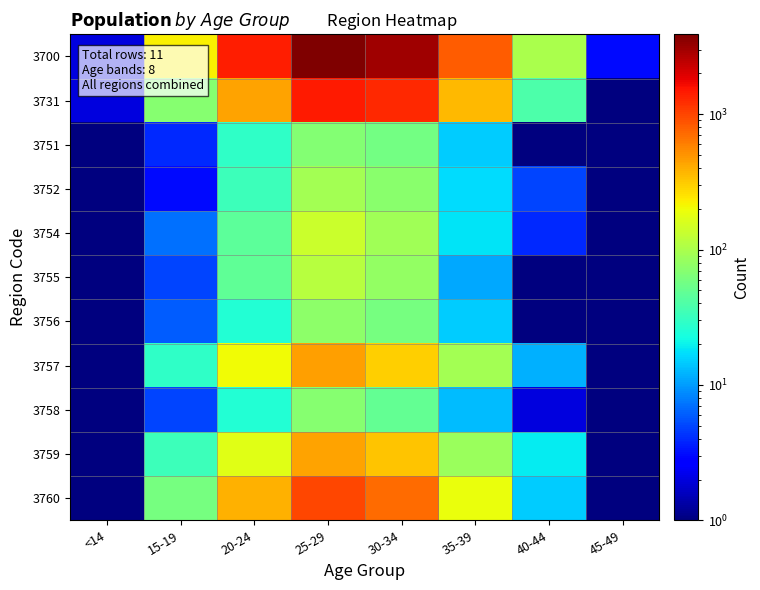

List the series in order of their peak value, lowest first.

3751, 3758, 3756, 3752, 3755, 3754, 3759, 3757, 3760, 3731, 3700